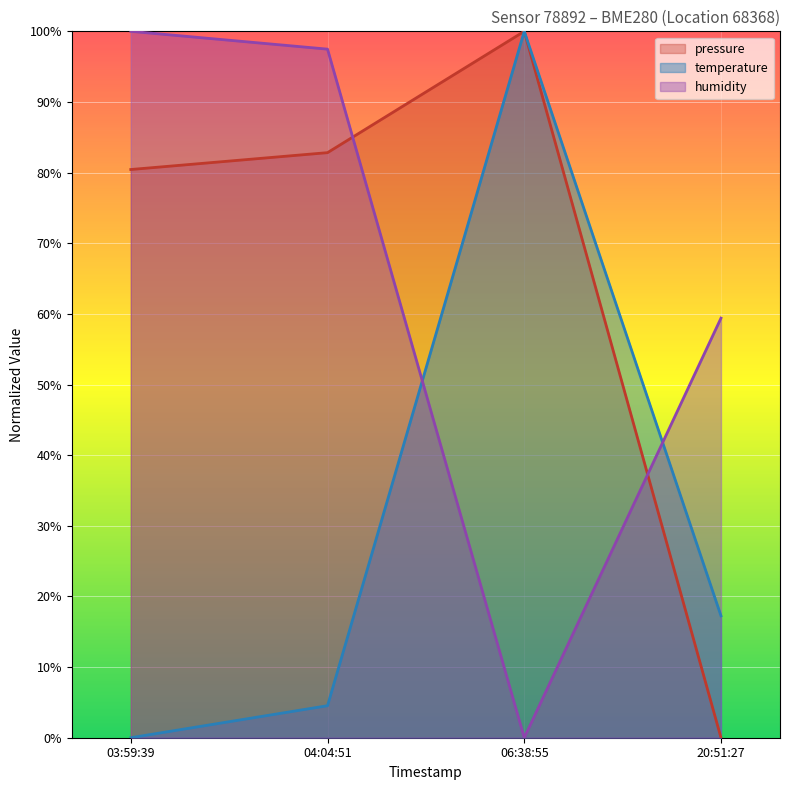

What is the sum of all pressure values?

263.3